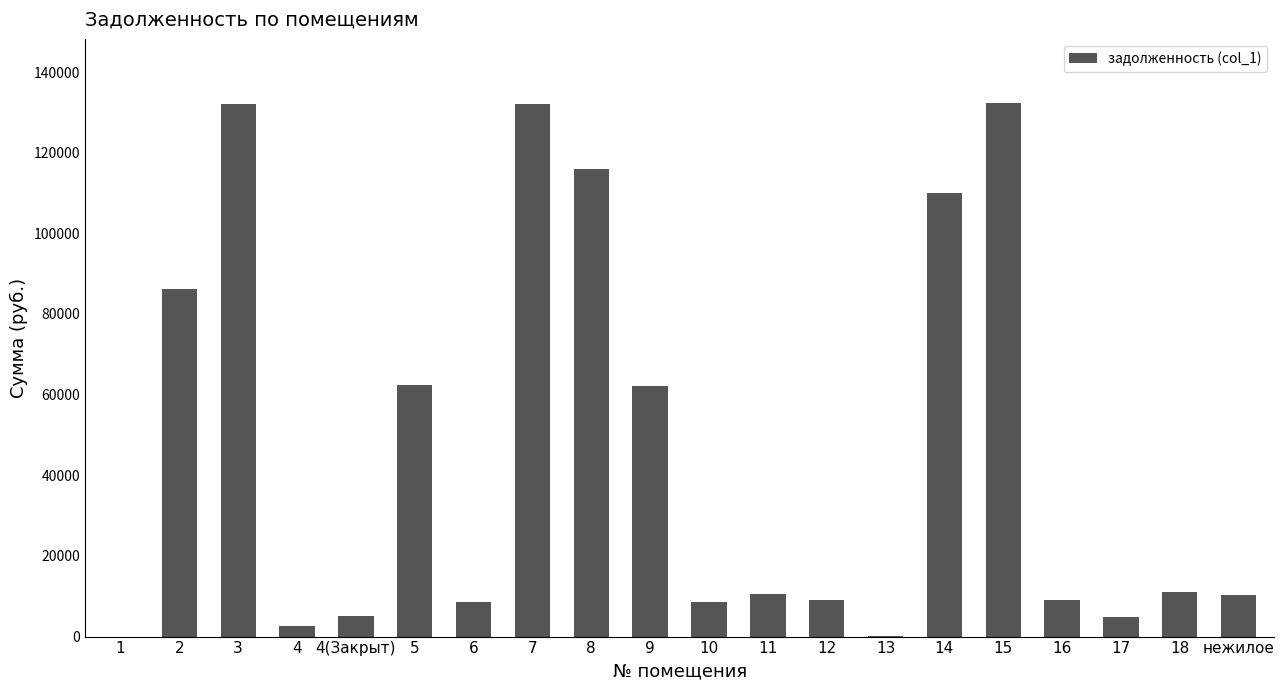

How many distinct data groups are displayed?

1